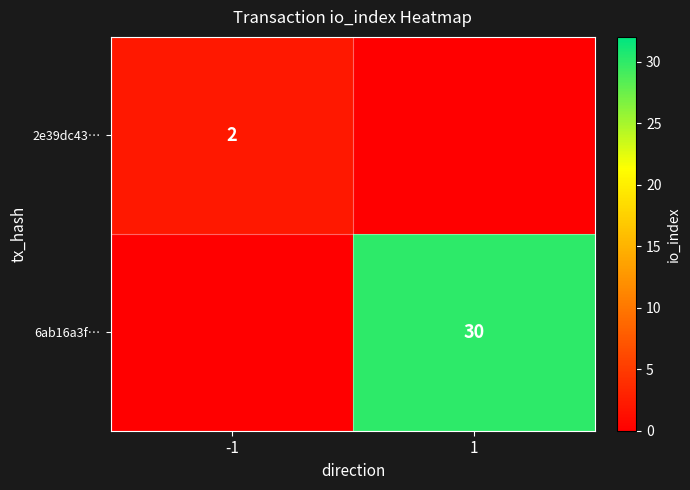

The value of 6ab16a3f… at 1 is 30. True or false?

True